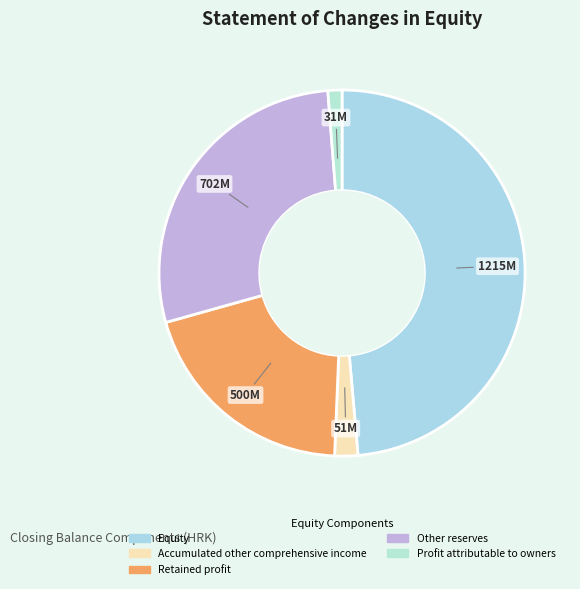

Is there a majority slice in this chart?

No